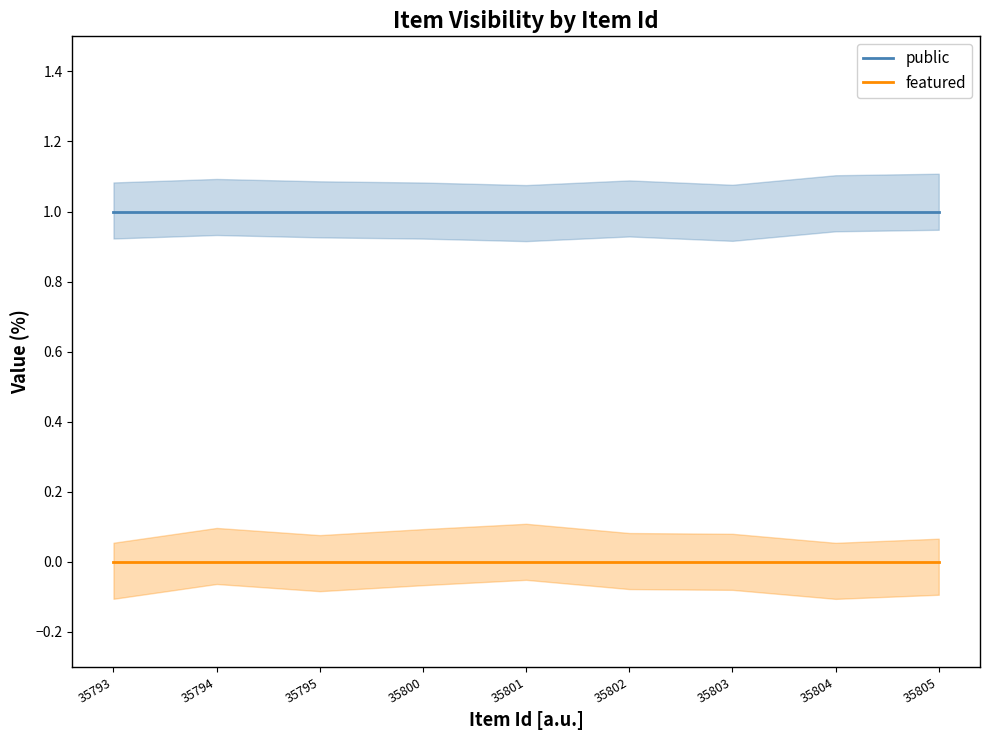

List the series in order of their overall mean, highest first.

public, featured